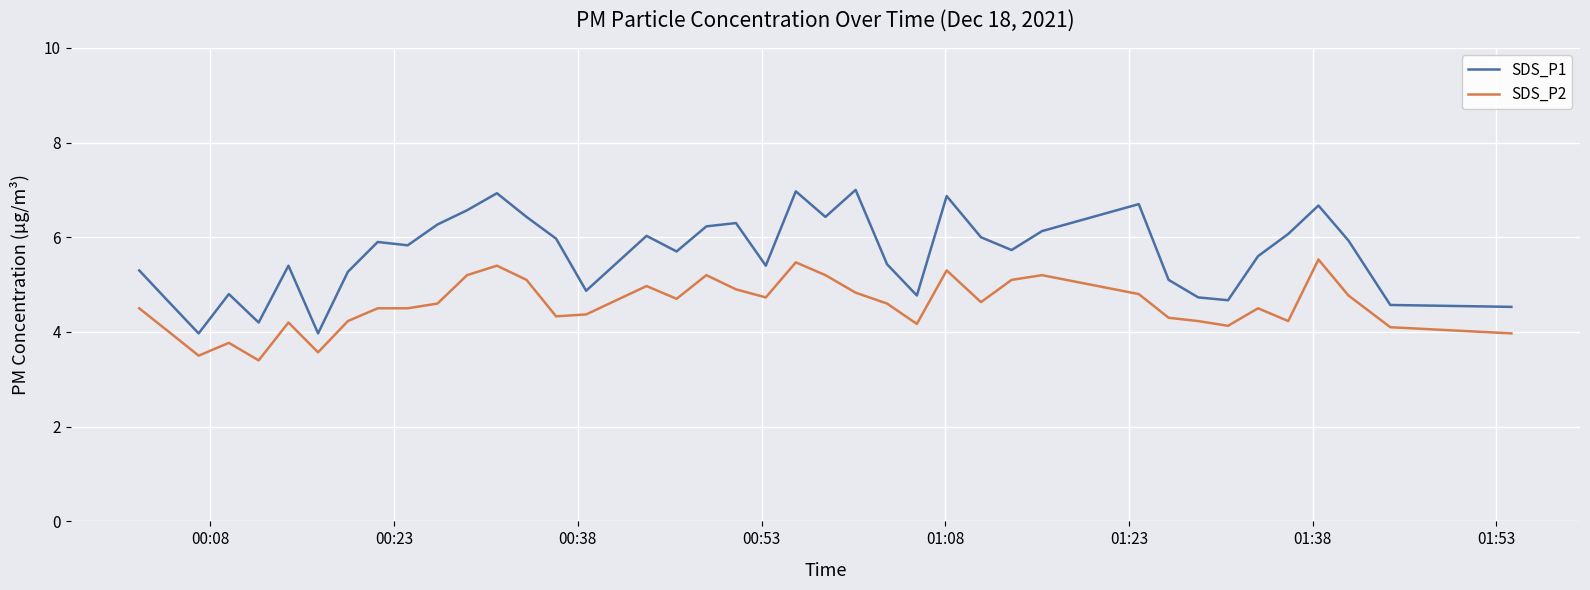

What is the difference between the maximum and minimum values in the SDS_P2 series?

2.1